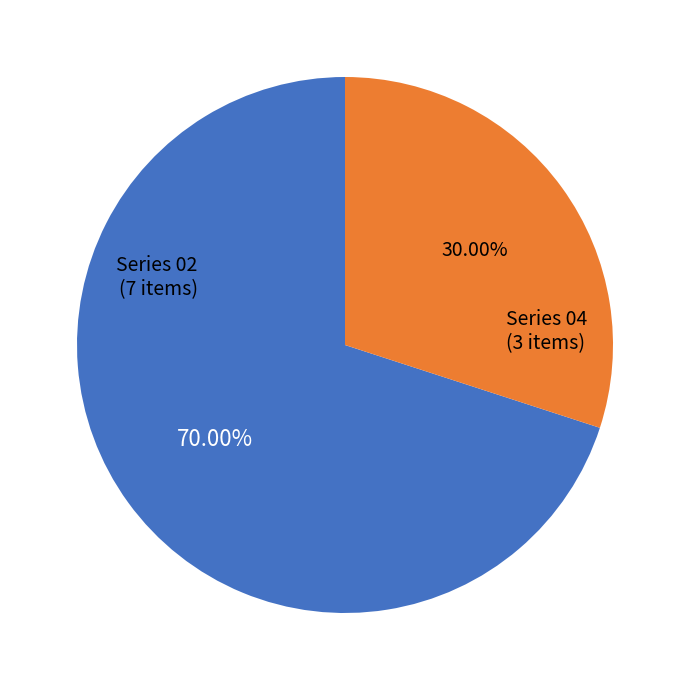

How many segments does this pie chart have?

2